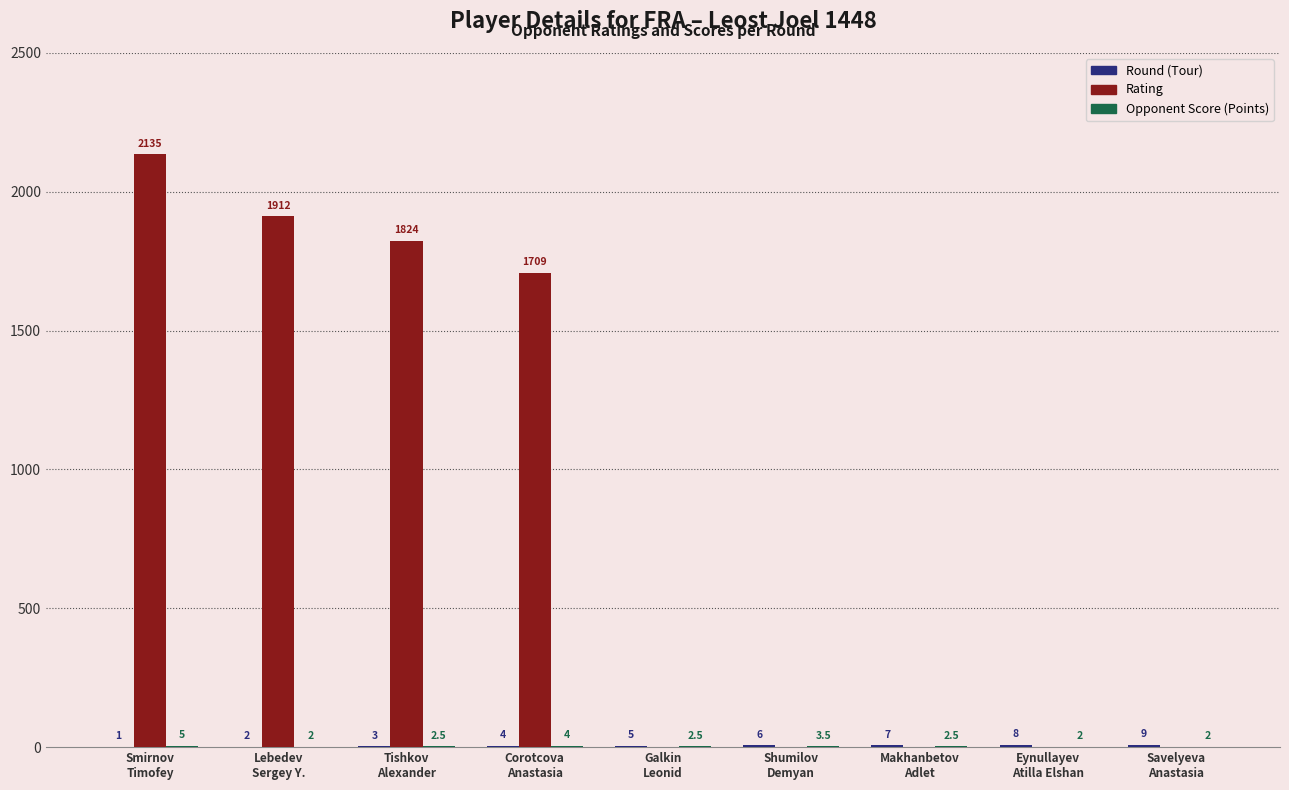

Which series has the largest range (max minus min)?

Rating